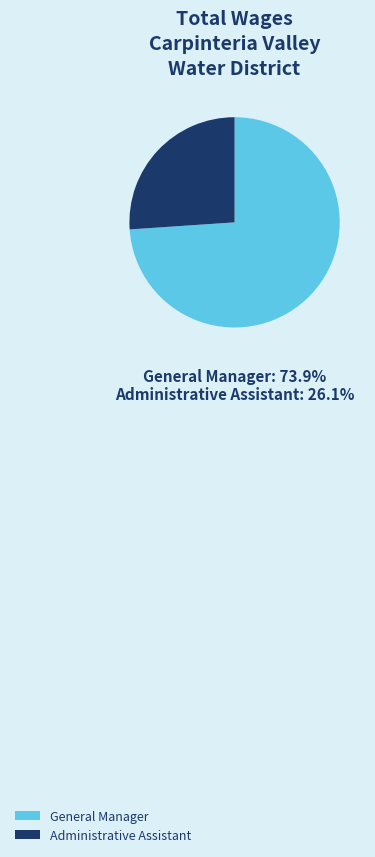

Count the number of slices in the pie.

2